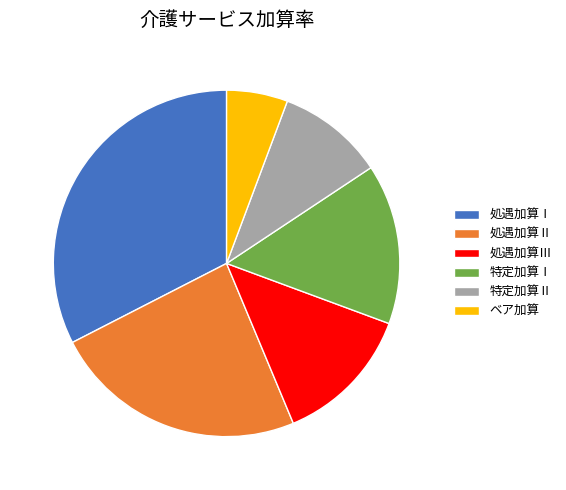

Rank the categories by value from lowest to highest.

ベア加算, 特定加算Ⅱ, 処遇加算Ⅲ, 特定加算Ⅰ, 処遇加算Ⅱ, 処遇加算Ⅰ